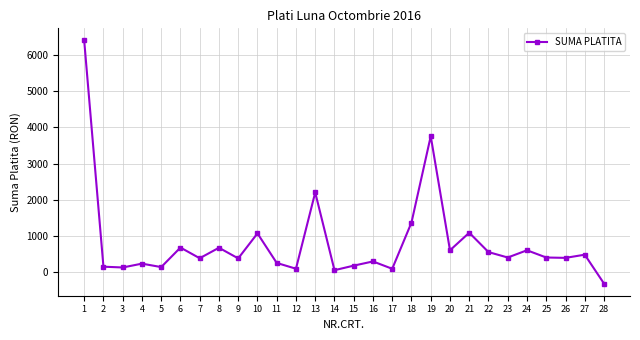

Does the chart have visible grid lines?

Yes